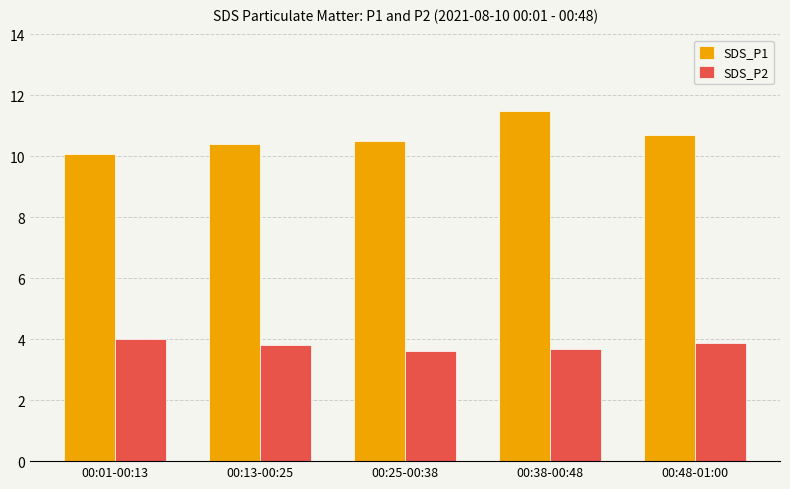

At 00:13-00:25, list the series in order from smallest to largest.

SDS_P2, SDS_P1